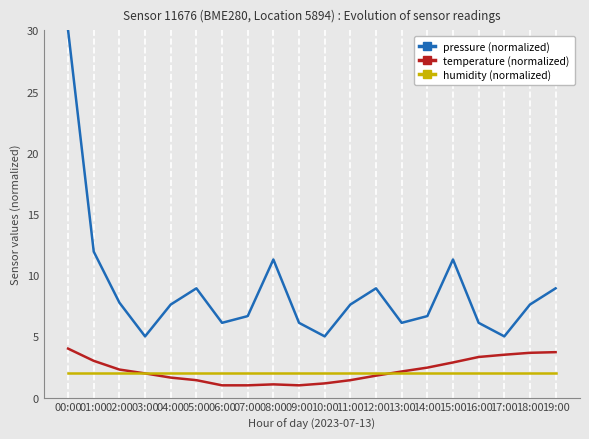

Which series has the largest total across all categories?

pressure (normalized)